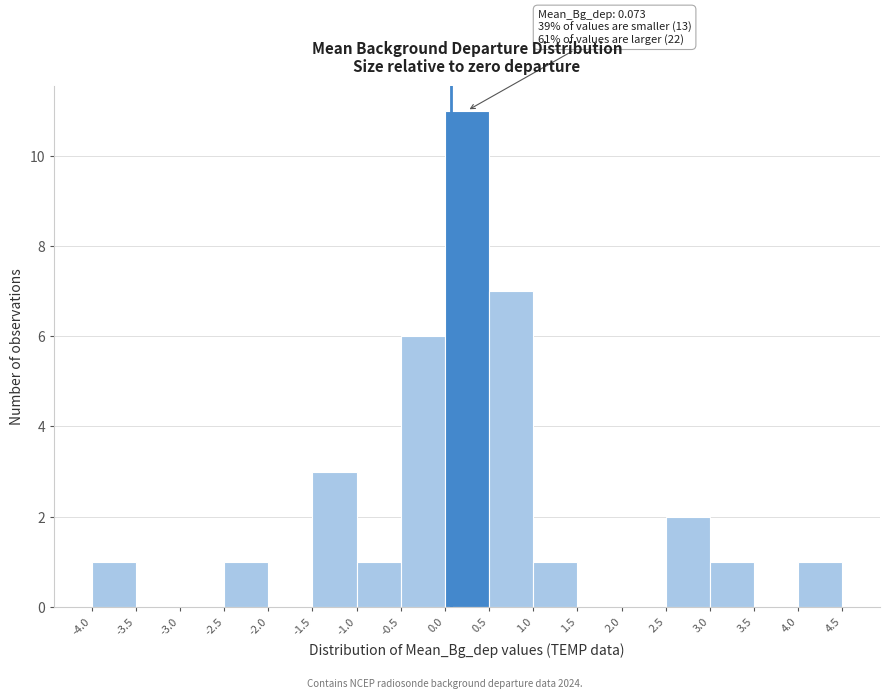

Which range on the x-axis has the tallest bar?

0.0 to 0.5